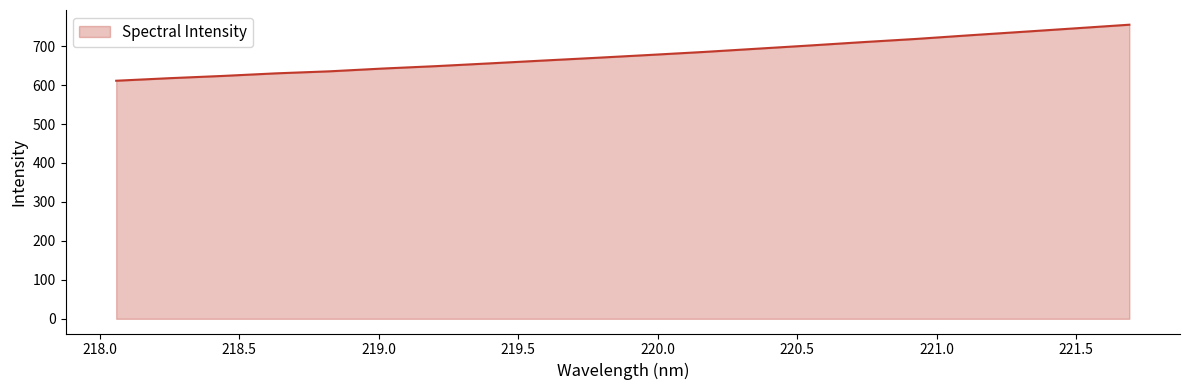

What is the smallest value displayed?

611.1